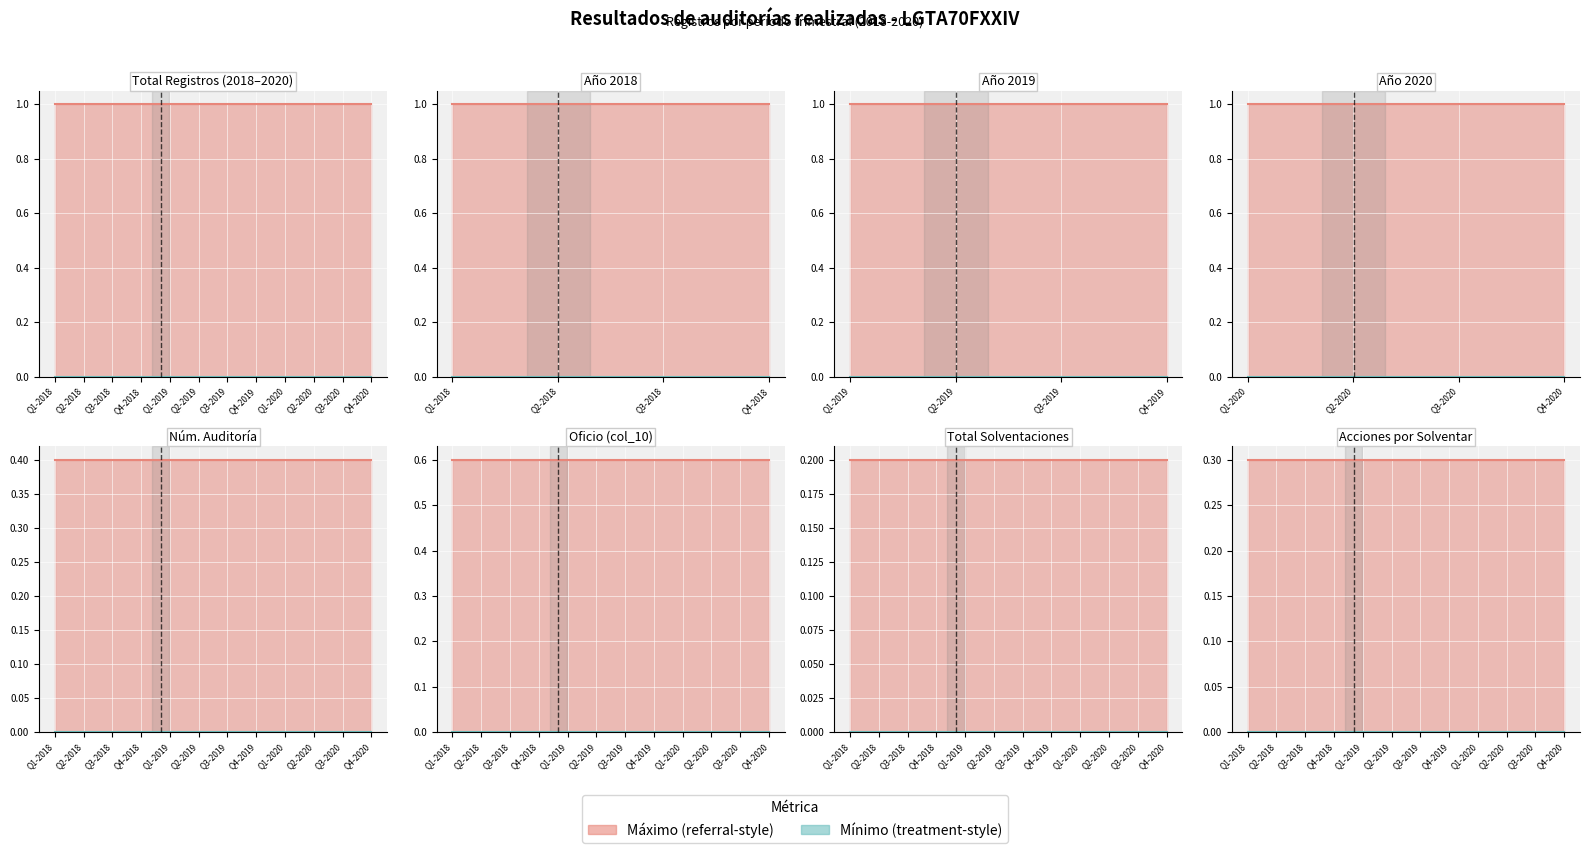

At Q1-2018, list the series in order from largest to smallest.

Serie alta, Serie baja